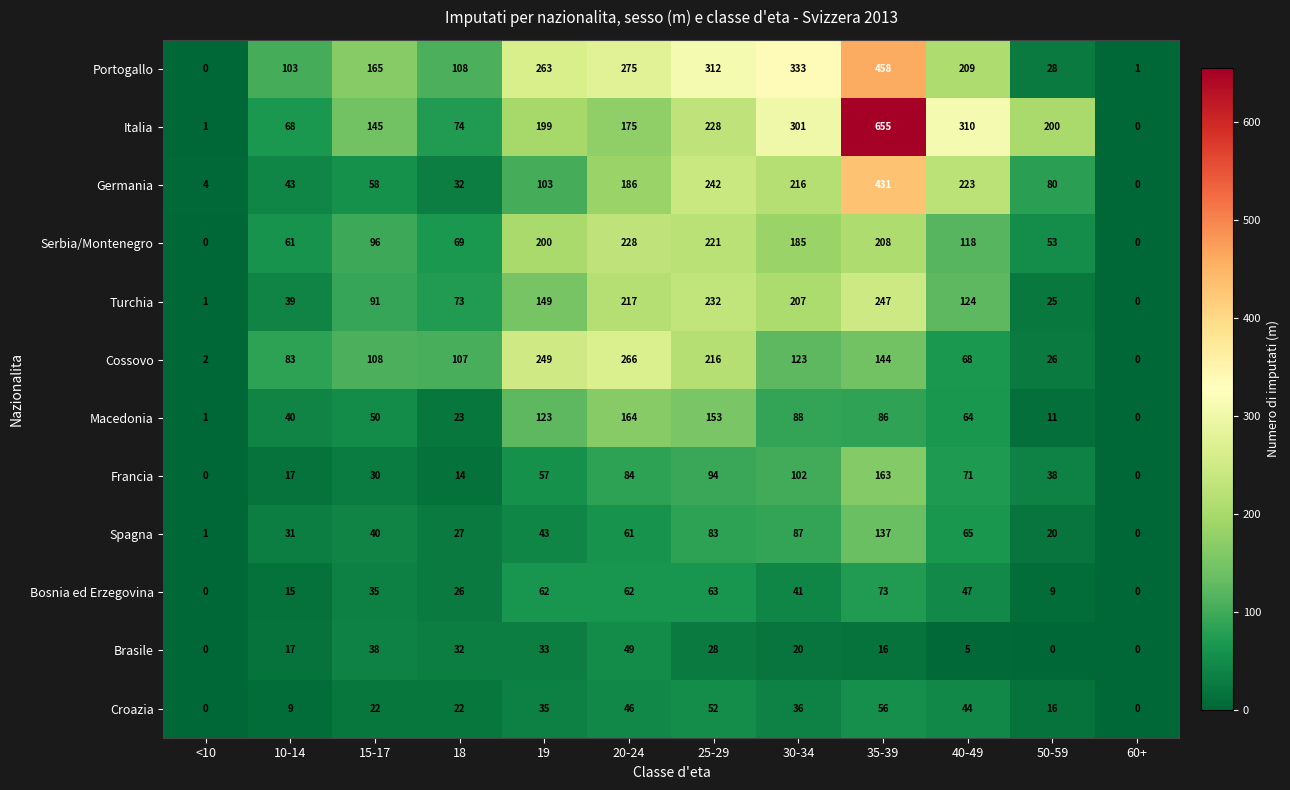

How many data points does each series have?

12